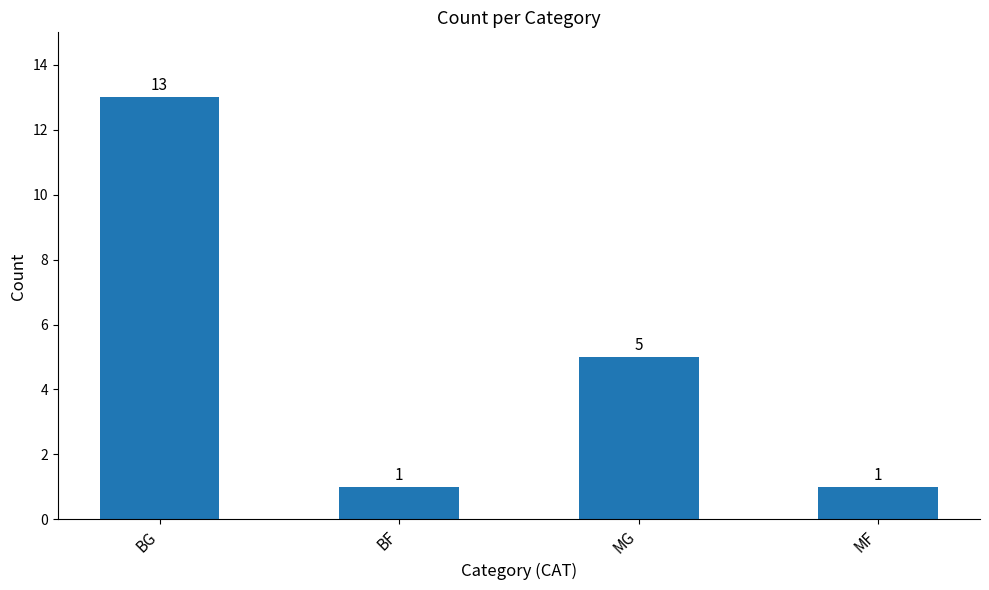

Reading right to left, list all the values displayed in this chart.

1	5	1	13